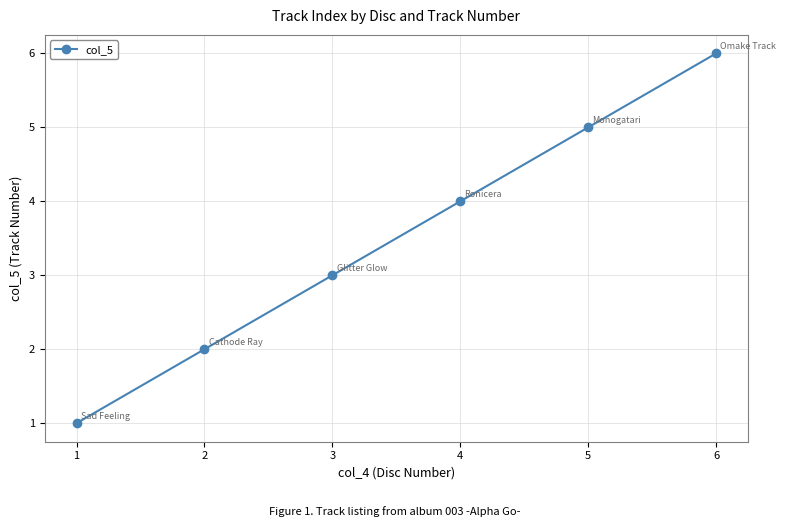

What is the value of the 5th point from the left?

5